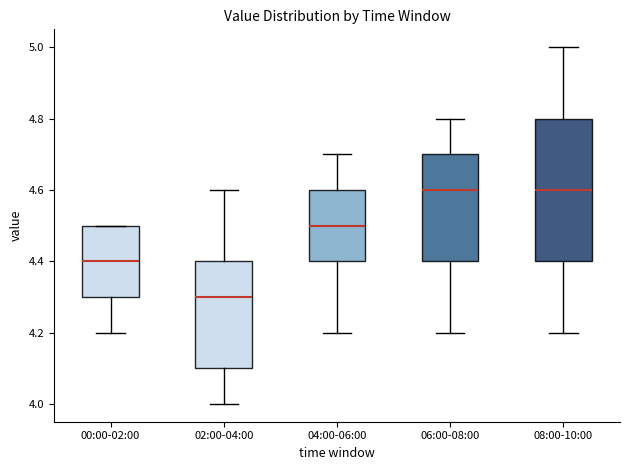

Which box's median line is the lowest?

02:00-04:00